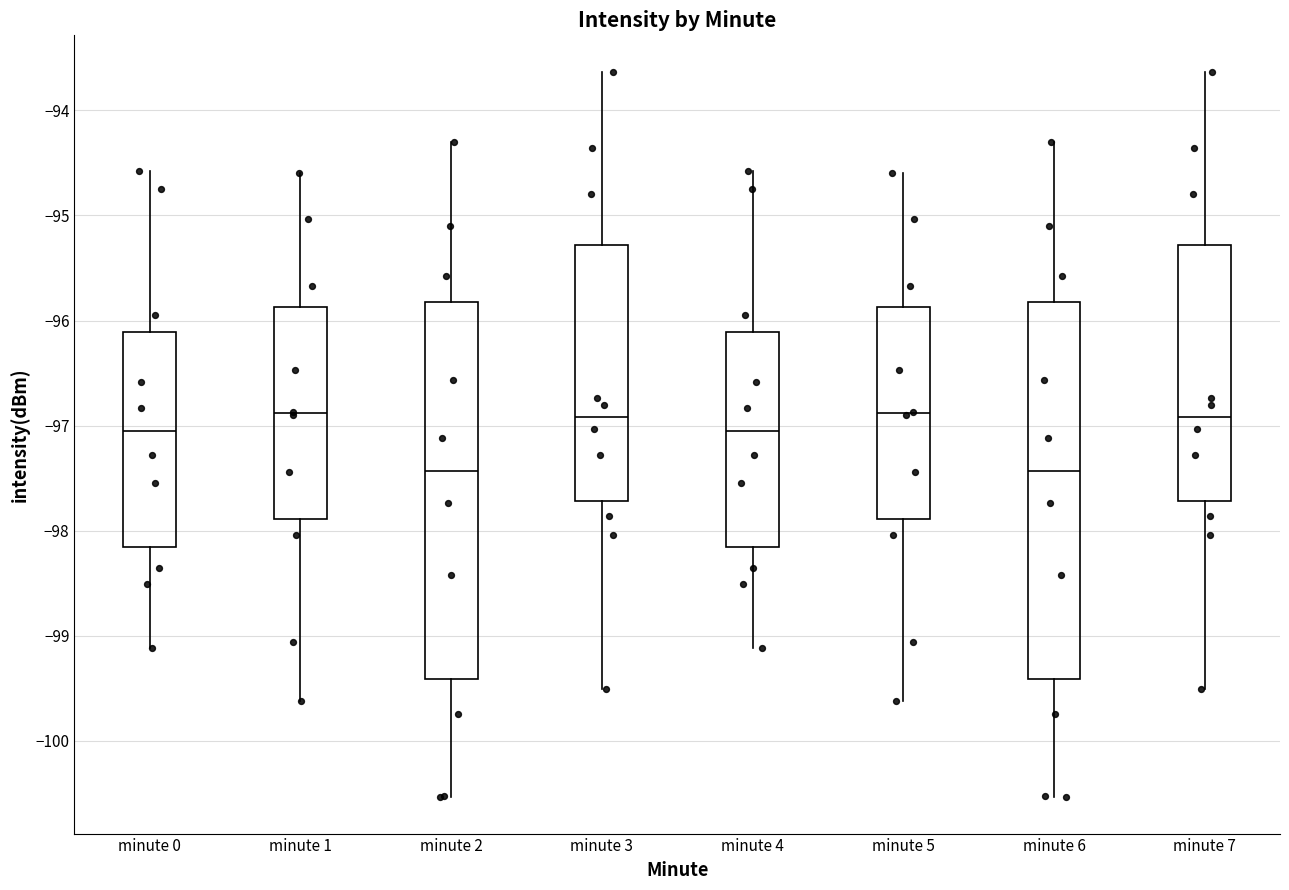

Reading left to right, transcribe this box plot: for each box, give where its median line is, the range the box spans, and where its two whiskers end, as read against the y-axis. The values are not printed on the chart, so give them approximately, as read against the axis.

minute 0: median -97.1, box -98.2 to -96.1, whiskers -99.1 to -94.6
minute 1: median -96.9, box -97.9 to -95.9, whiskers -99.6 to -94.6
minute 2: median -97.4, box -99.4 to -95.8, whiskers -100.5 to -94.3
minute 3: median -96.9, box -97.7 to -95.3, whiskers -99.5 to -93.6
minute 4: median -97.1, box -98.2 to -96.1, whiskers -99.1 to -94.6
minute 5: median -96.9, box -97.9 to -95.9, whiskers -99.6 to -94.6
minute 6: median -97.4, box -99.4 to -95.8, whiskers -100.5 to -94.3
minute 7: median -96.9, box -97.7 to -95.3, whiskers -99.5 to -93.6